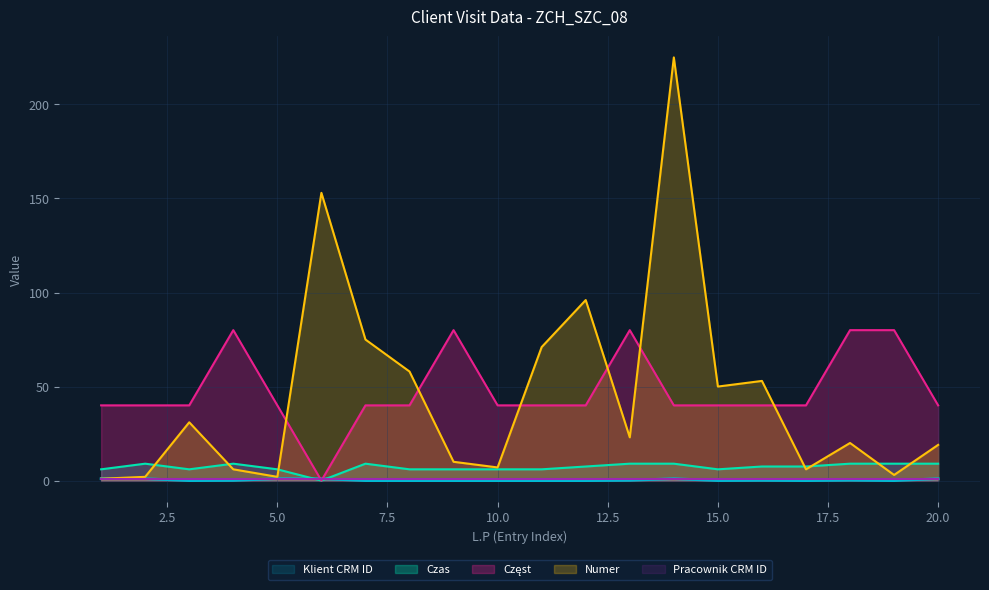

Which series has the largest range (max minus min)?

Numer